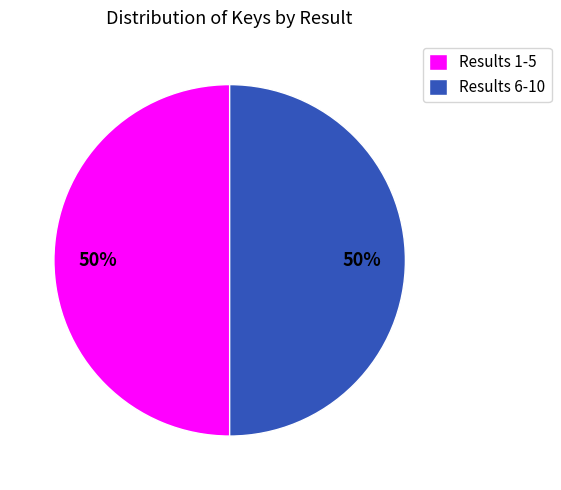

What is the ratio of the value at Results 1-5 to the value at Results 6-10?

1.0